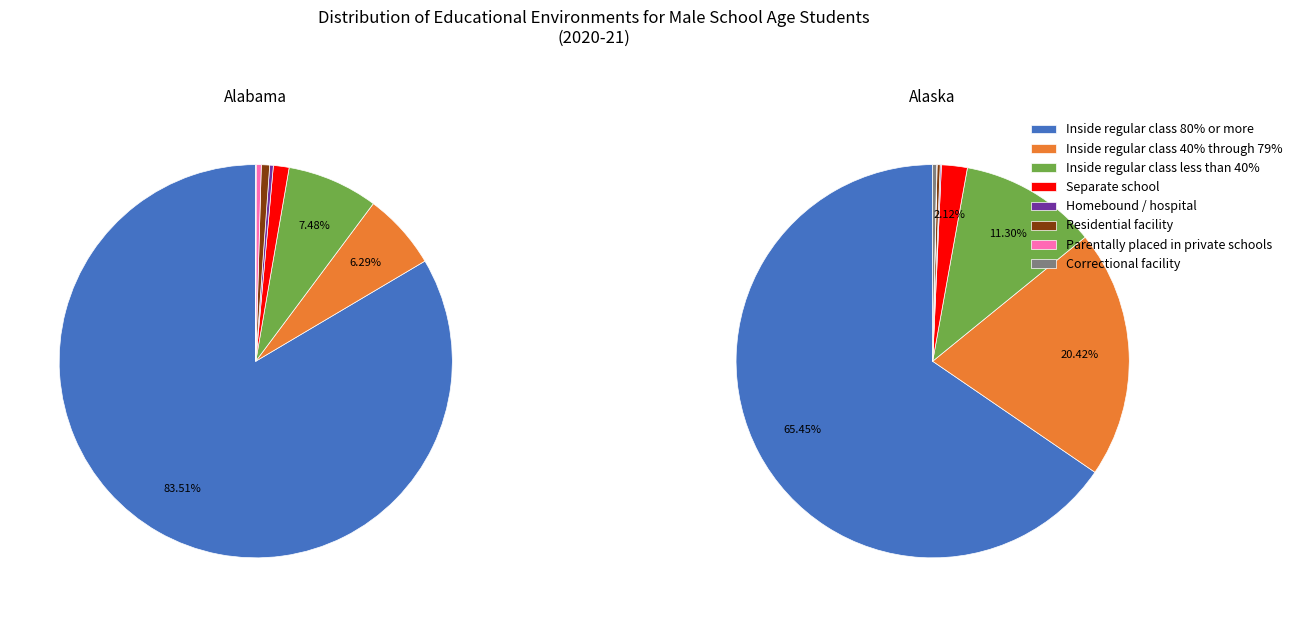

The 5 slice represents 8% of the pie. True or false?

False